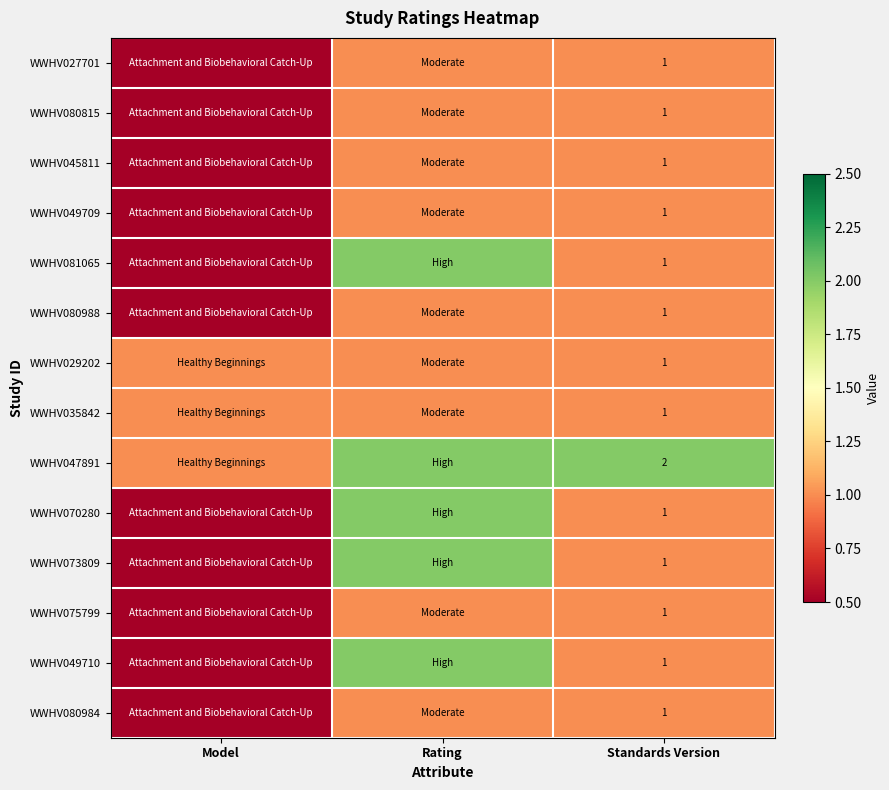

What is the total value across all series at Standards Version?

15